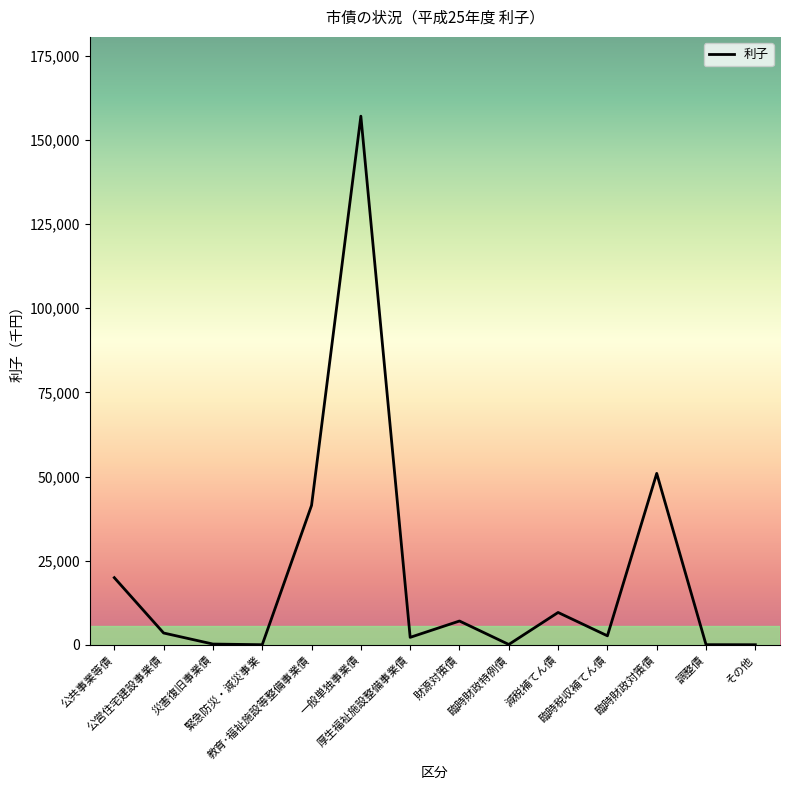

Between 災害復旧事業債 and 公営住宅建設事業債, which is larger?

公営住宅建設事業債